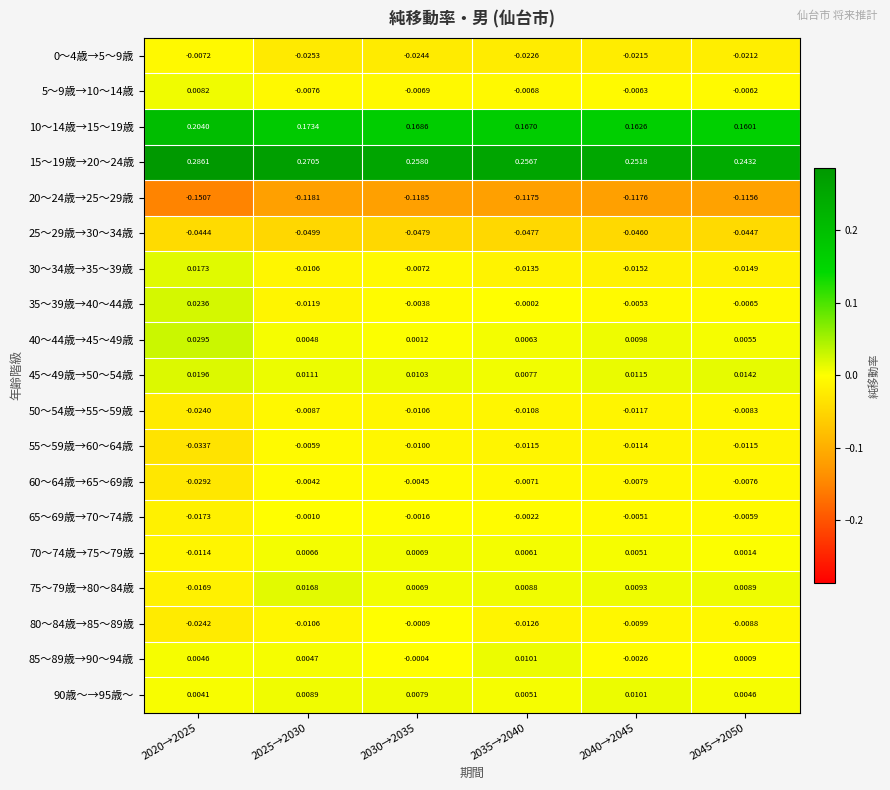

What is the difference between the highest and lowest values at 2040→2045?

0.4